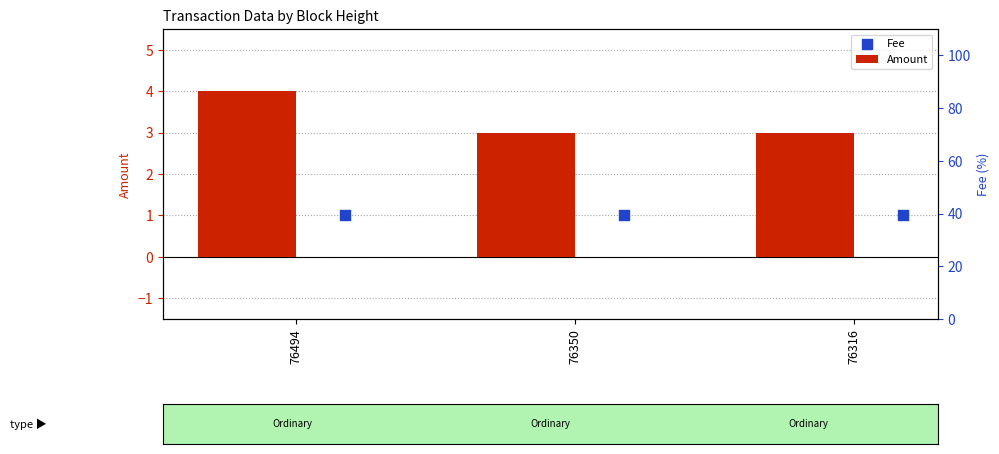

At which category is the sum across all series the highest?

76494